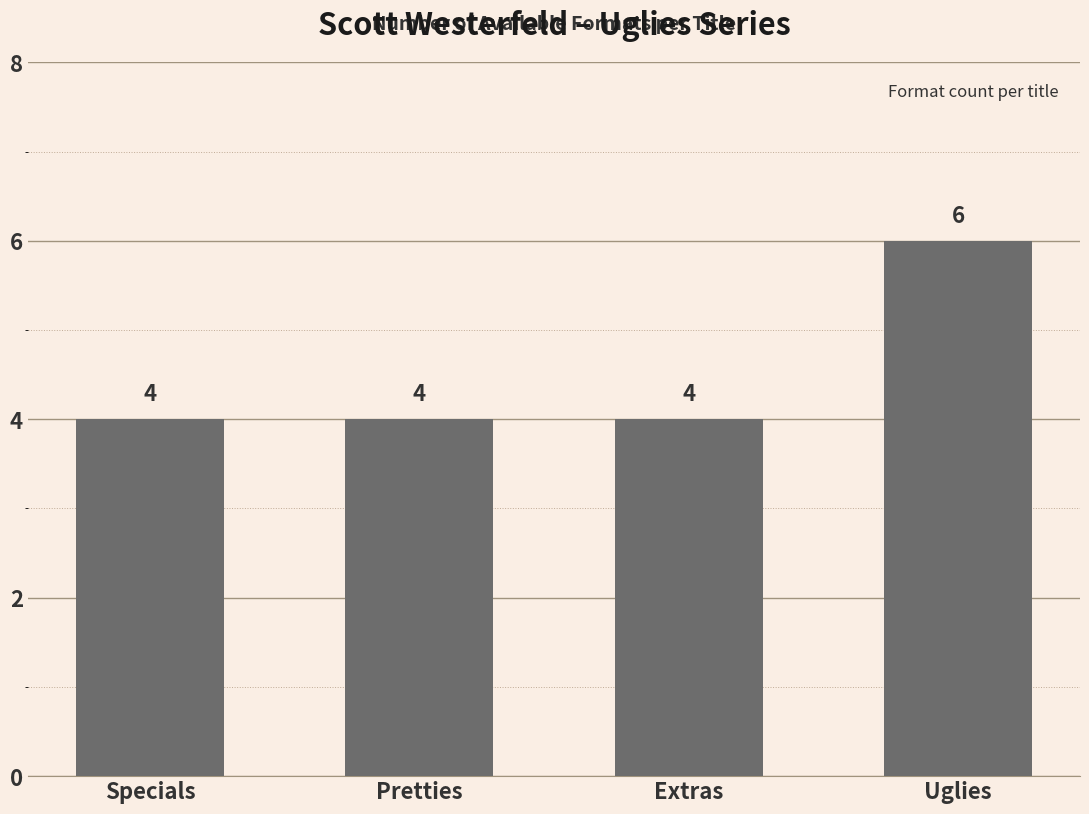

True or false: the data shows 7 at Extras.

False